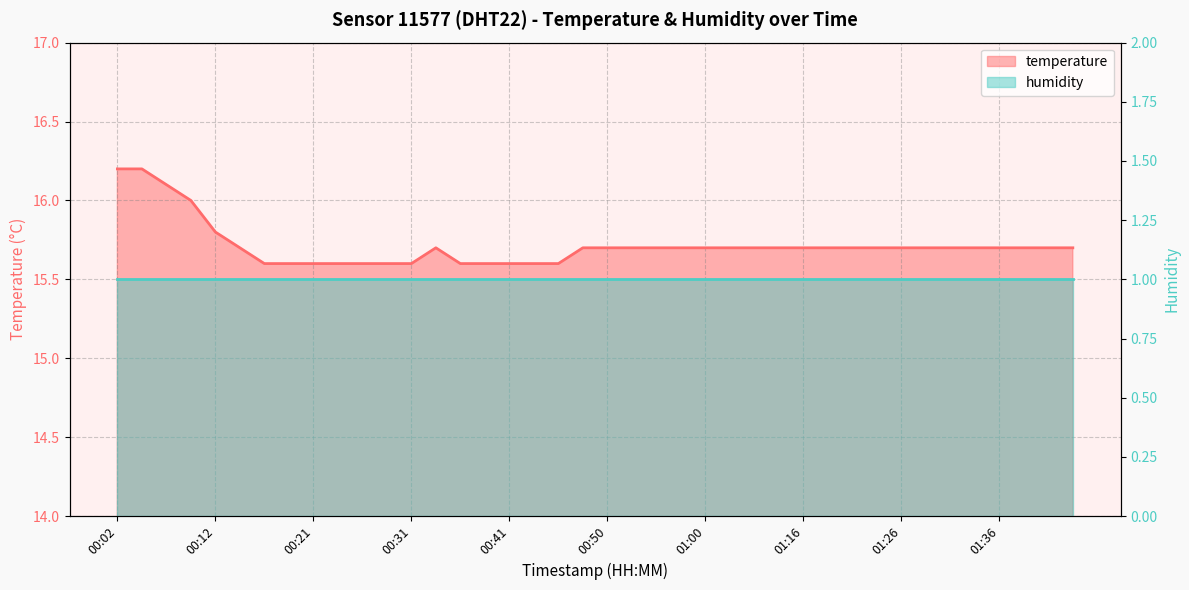

Reading left to right, list all the values displayed in this chart.

00:02=16.2	00:04=16.2	00:07=16.1	00:09=16.0	00:12=15.8	00:14=15.7	00:16=15.6	00:19=15.6	00:21=15.6	00:24=15.6	00:26=15.6	00:29=15.6	00:31=15.6	00:33=15.7	00:36=15.6	00:38=15.6	00:41=15.6	00:43=15.6	00:46=15.6	00:48=15.7	00:50=15.7	00:53=15.7	00:55=15.7	00:58=15.7	01:00=15.7	01:03=15.7	01:05=15.7	01:13=15.7	01:16=15.7	01:18=15.7	01:21=15.7	01:23=15.7	01:26=15.7	01:29=15.7	01:31=15.7	01:34=15.7	01:36=15.7	01:38=15.7	01:41=15.7	01:43=15.7